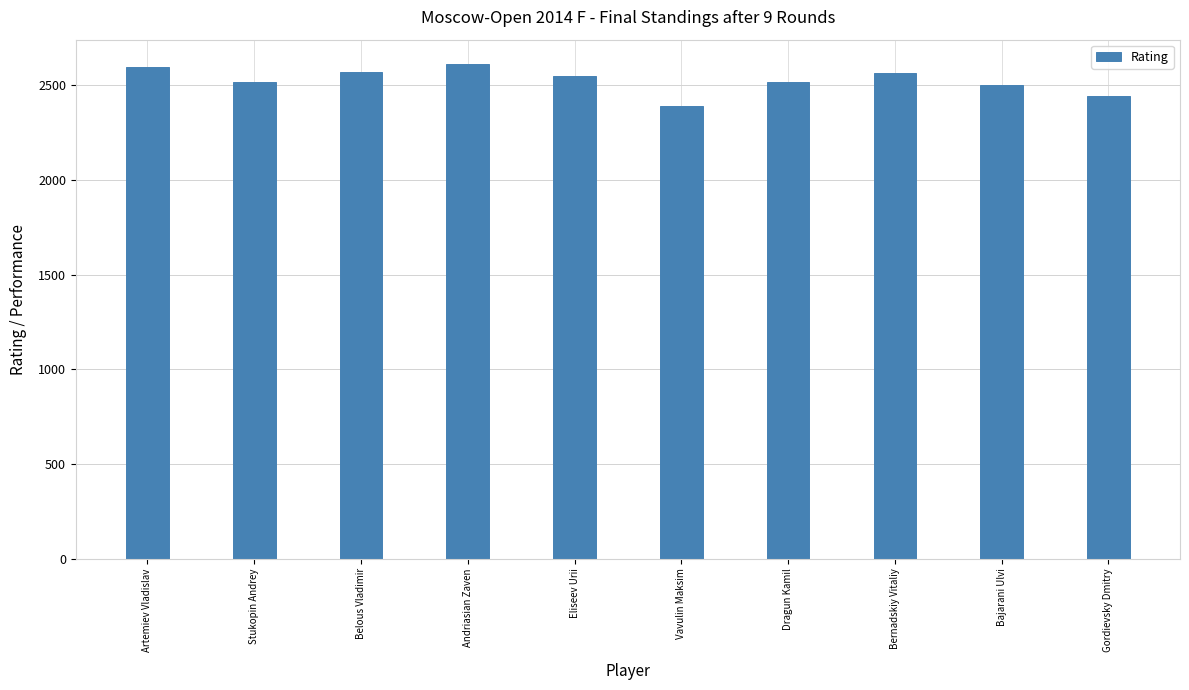

Read the value at Vavulin Maksim, to the nearest 5.

2390